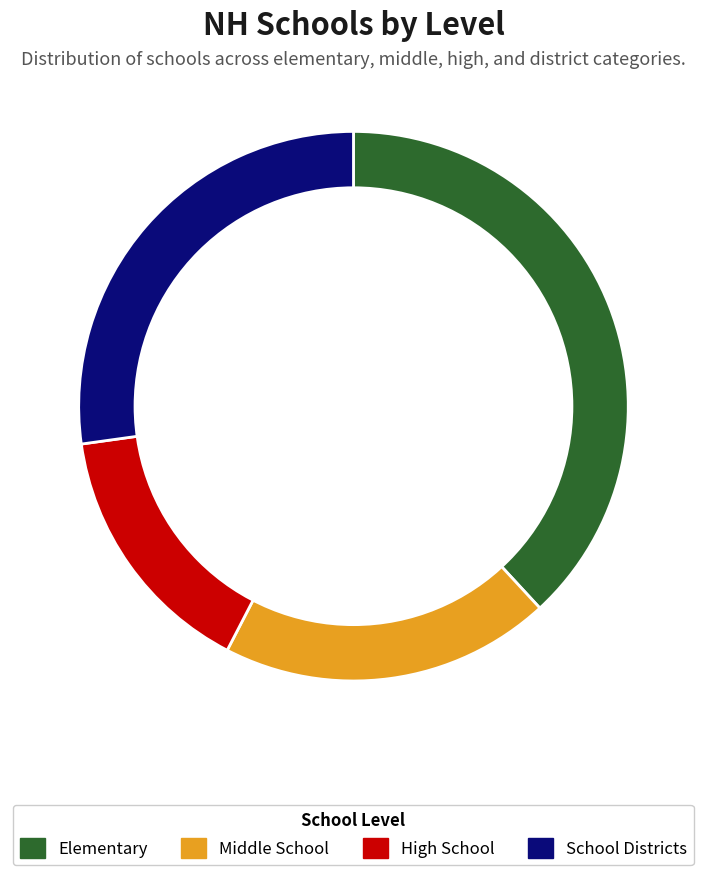

Which has a higher value, Elementary or High School?

Elementary